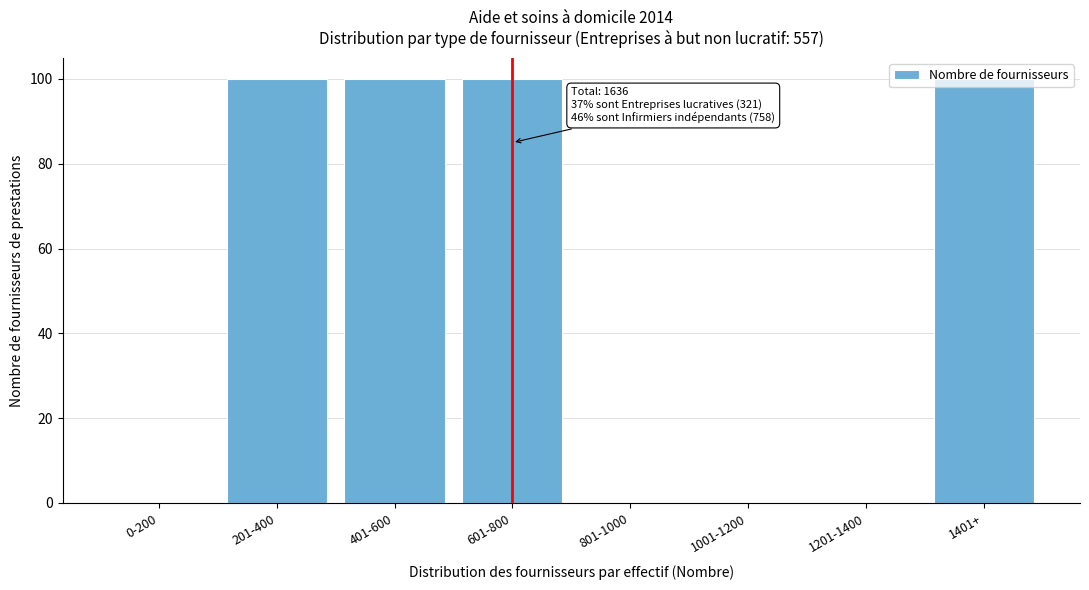

True or false: the data shows 0 at 801-1000.

True